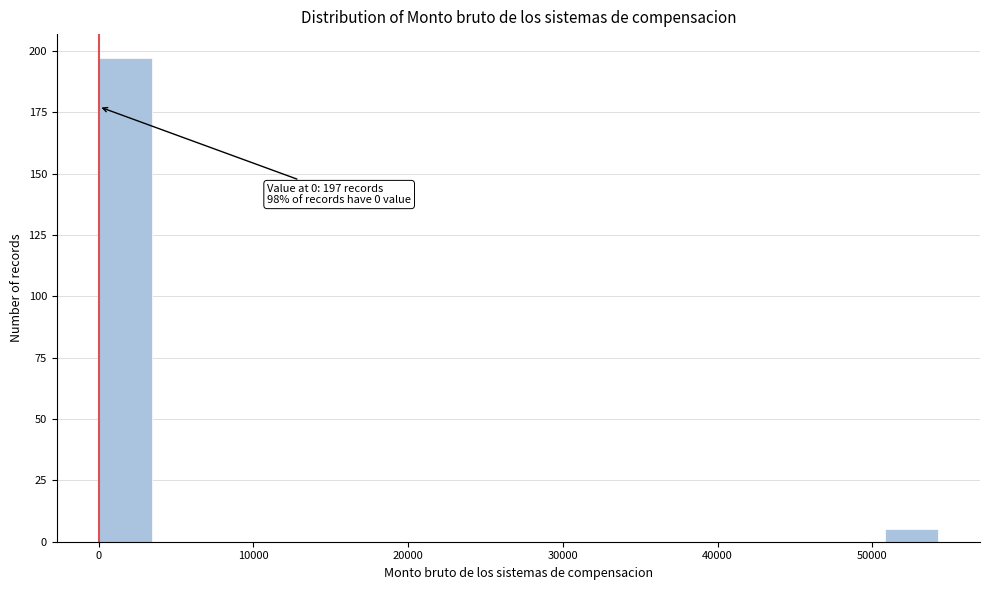

Around what value on the x-axis is the tallest bar? Give the approximate position of its centre, as read against the axis.

2000